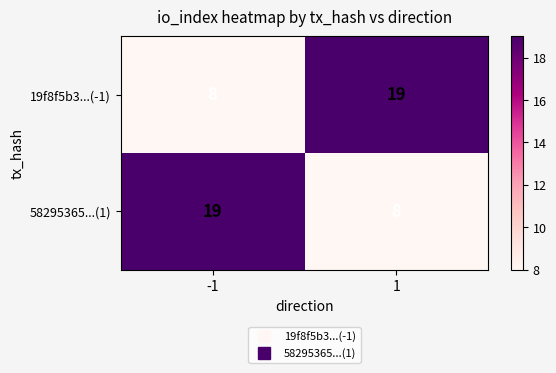

Count the number of data series in this chart.

2